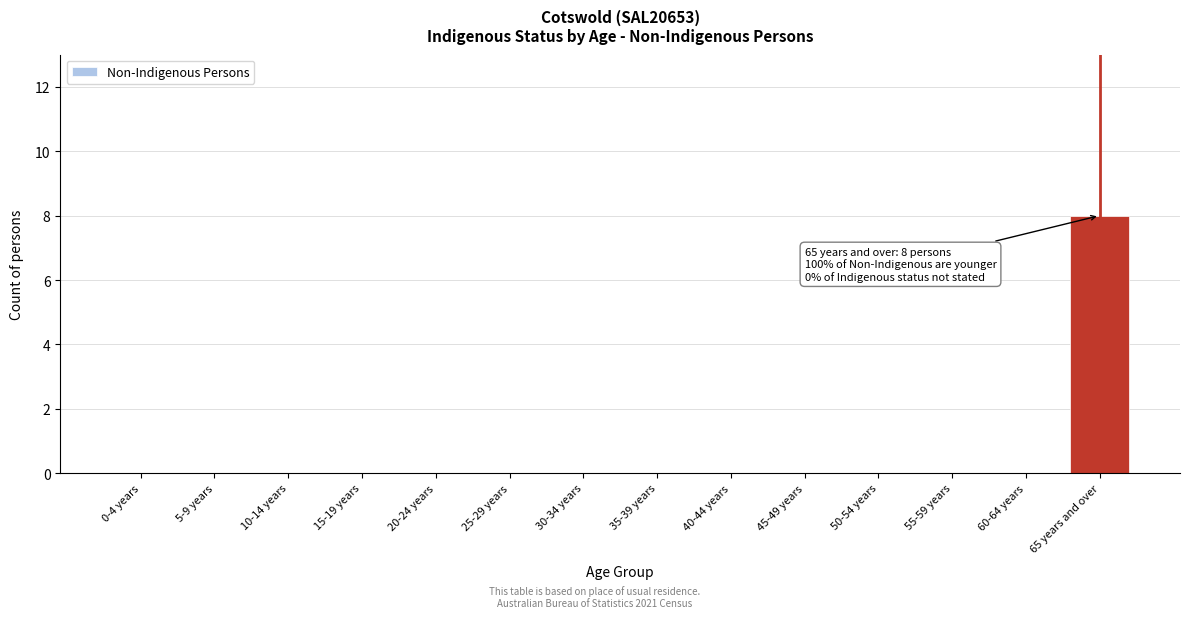

Reading right to left, list all the values displayed in this chart.

65 years and over=8	60-64 years=0	55-59 years=0	50-54 years=0	45-49 years=0	40-44 years=0	35-39 years=0	30-34 years=0	25-29 years=0	20-24 years=0	15-19 years=0	10-14 years=0	5-9 years=0	0-4 years=0